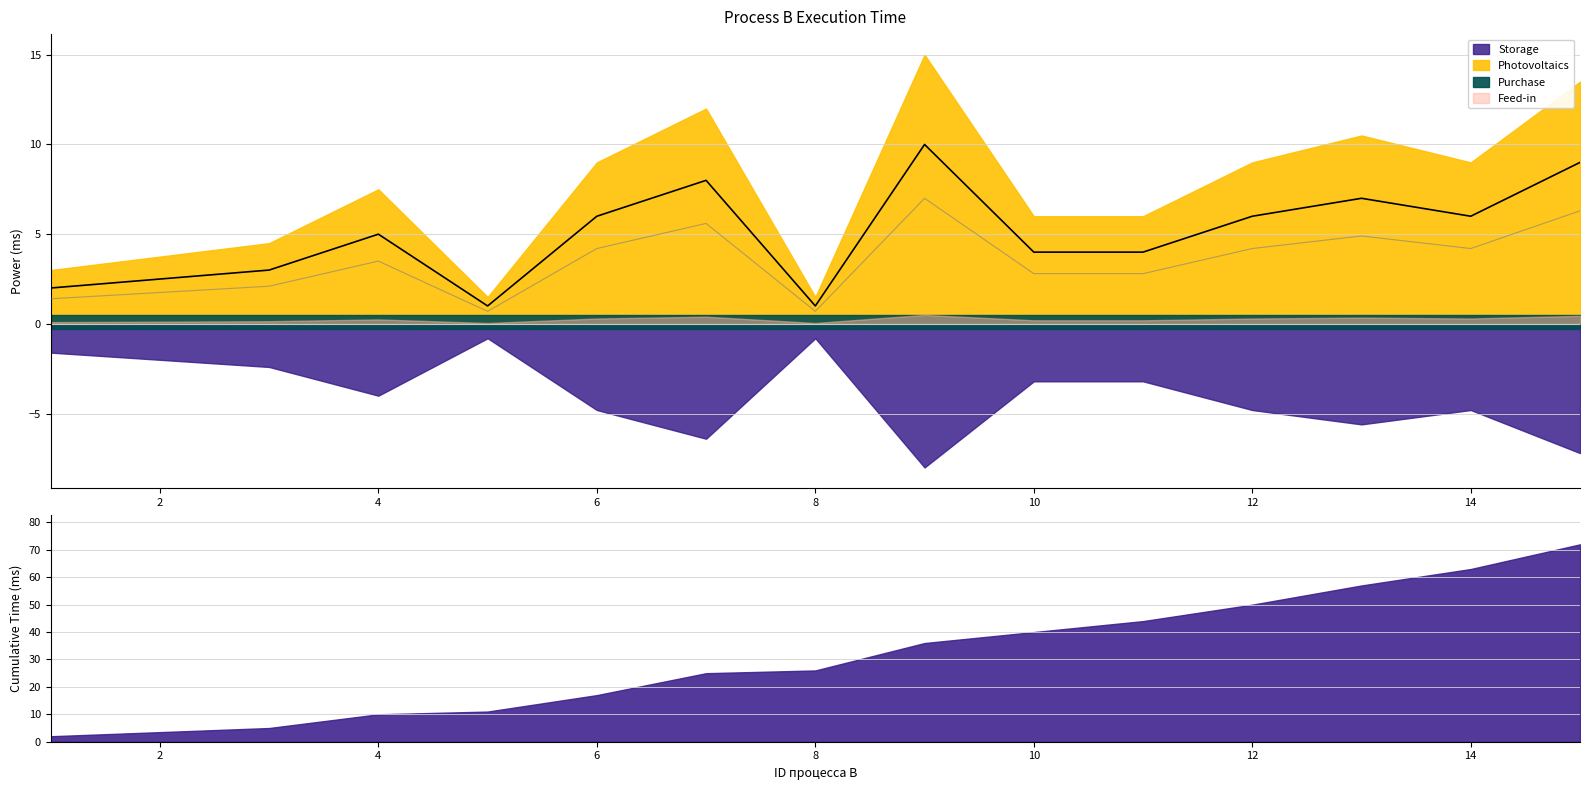

Which category has the lowest value across all series?

5